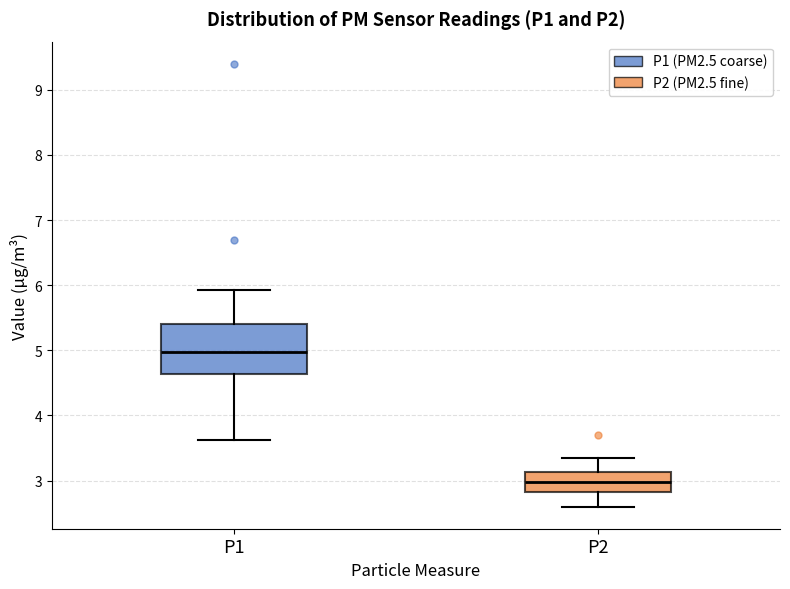

Comparing the boxes themselves (not the whiskers), which one is the tallest?

P1